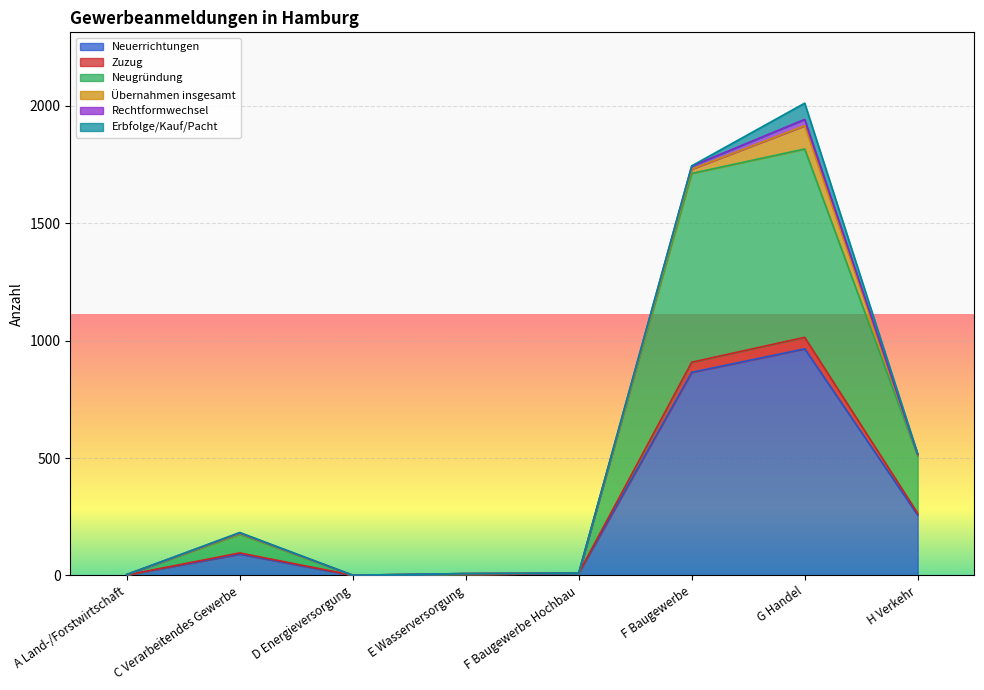

What is the highest value of the Neuerrichtungen series?

965